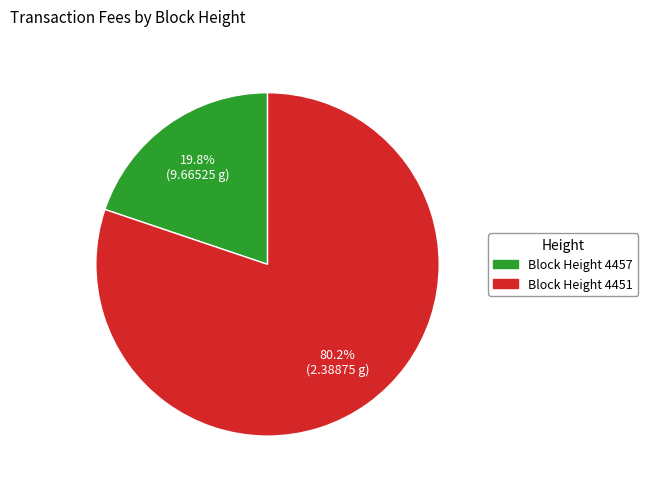

Does any single category account for the majority?

Yes